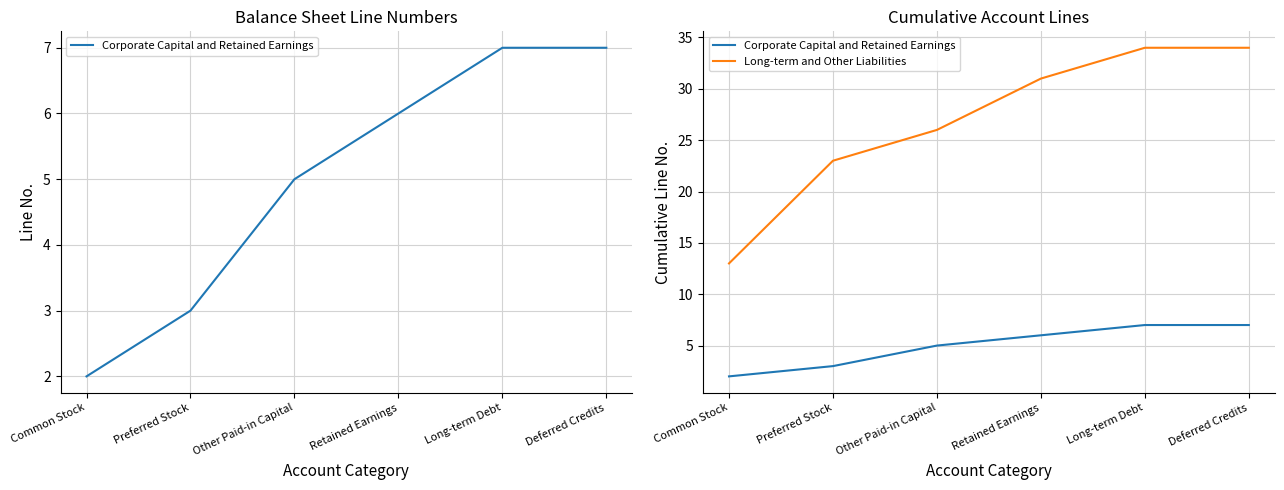

Reading right to left, what are all the values shown in this chart?

Corporate Capital and Retained Earnings: 7	7	6	5	3	2
Long-term and Other Liabilities: 34	34	31	26	23	13